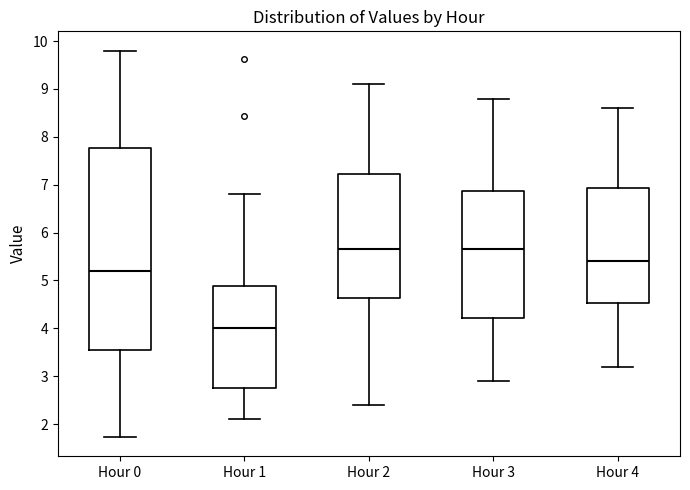

Reading left to right, read every box against the y-axis: the position of its median line, the range the box covers, and the ends of its whiskers. The values are not printed on the chart, so give them approximately, as read against the axis.

Hour 0: median 5.2, box 3.5 to 7.8, whiskers 1.7 to 9.8
Hour 1: median 4.0, box 2.8 to 4.9, whiskers 2.1 to 6.8
Hour 2: median 5.7, box 4.6 to 7.2, whiskers 2.4 to 9.1
Hour 3: median 5.7, box 4.2 to 6.9, whiskers 2.9 to 8.8
Hour 4: median 5.4, box 4.5 to 6.9, whiskers 3.2 to 8.6